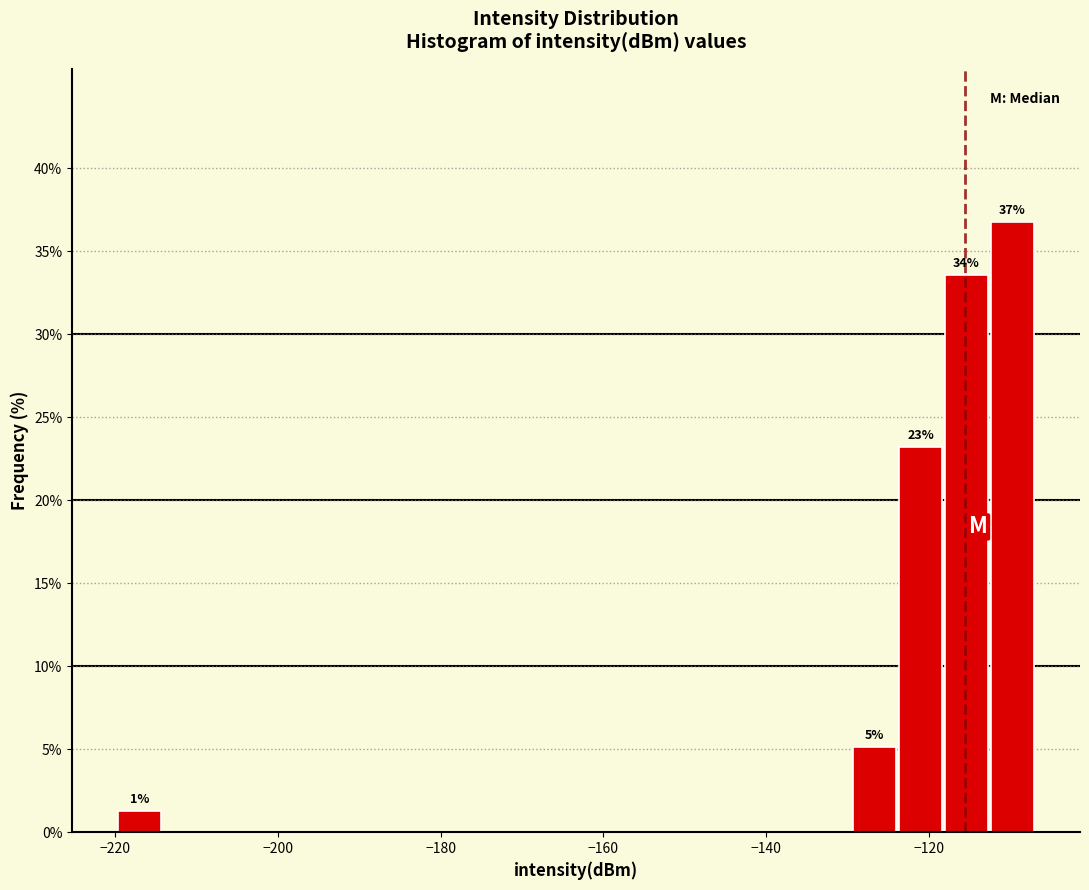

Around what value on the x-axis is the tallest bar? Give the approximate position of its centre, as read against the axis.

-110